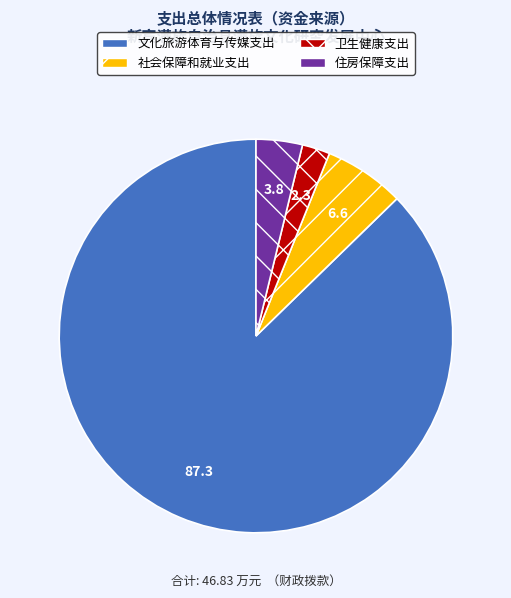

Does any single category account for the majority?

Yes